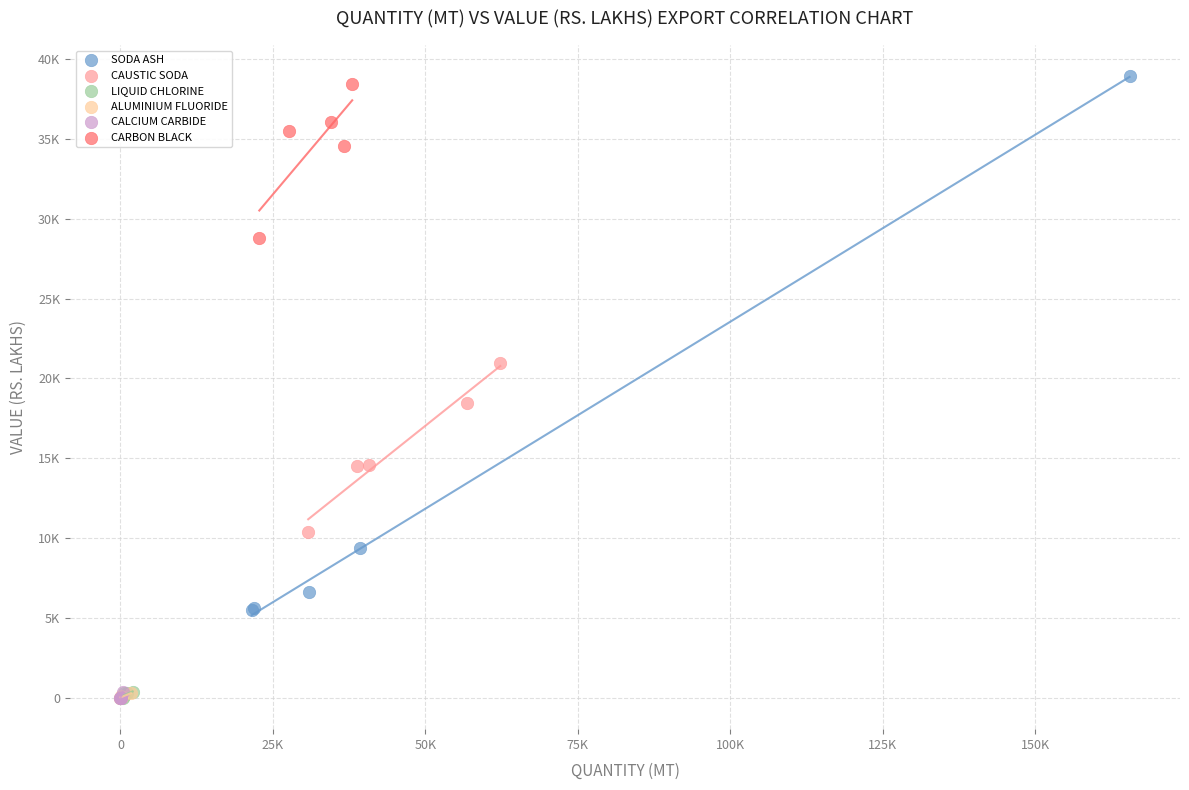

What are all the series names shown in the legend?

SODA ASH, CAUSTIC SODA, LIQUID CHLORINE, ALUMINIUM FLUORIDE, CALCIUM CARBIDE, CARBON BLACK